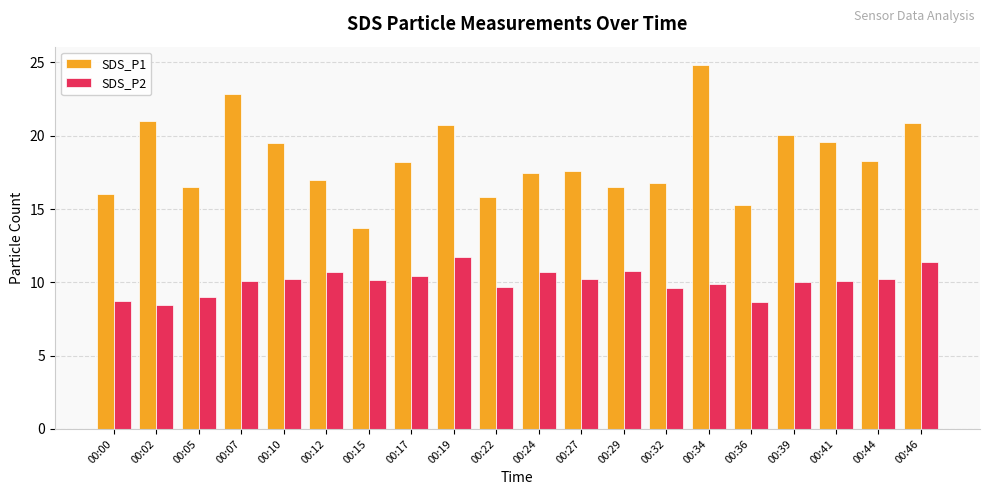

What is the difference between the highest and lowest values at 00:10?

9.3